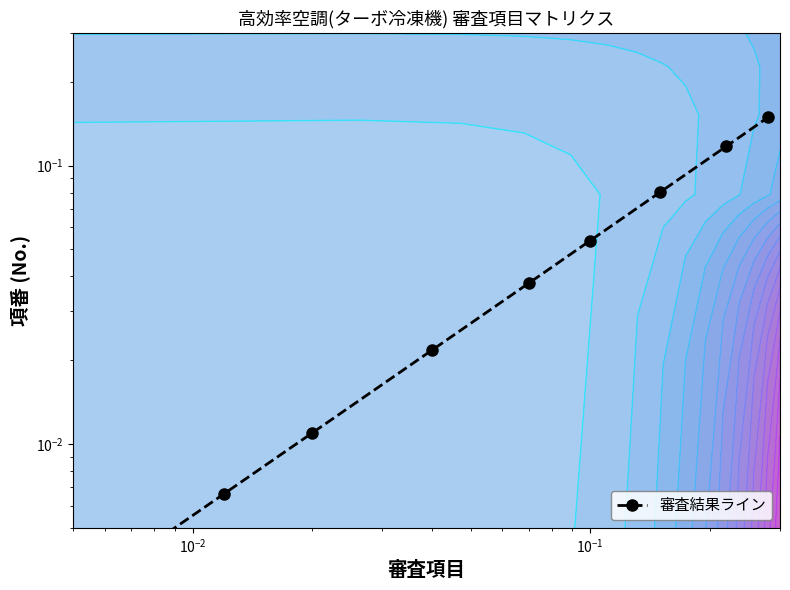

The value at 8 is 0.2. True or false?

False